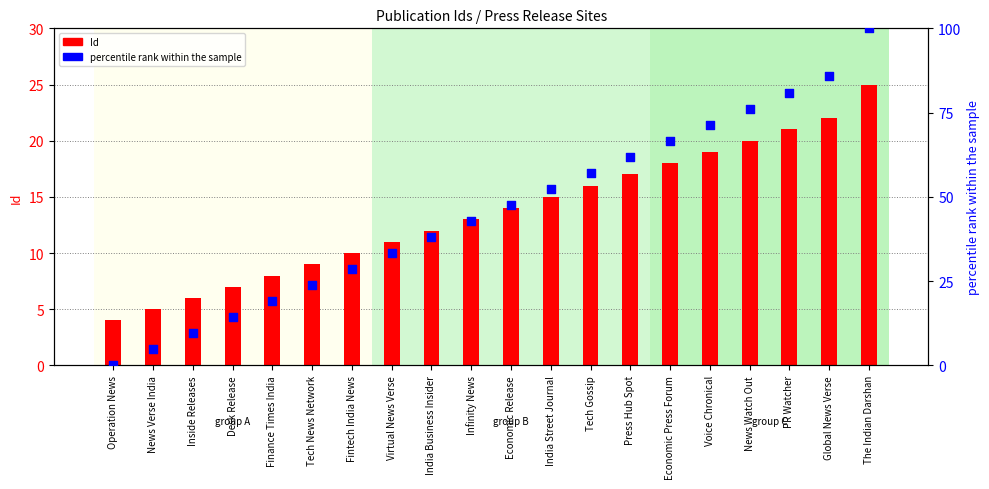

Is the value of percentile rank within the sample at Economic Press Forum greater than the value of Id at Infinity News?

Yes